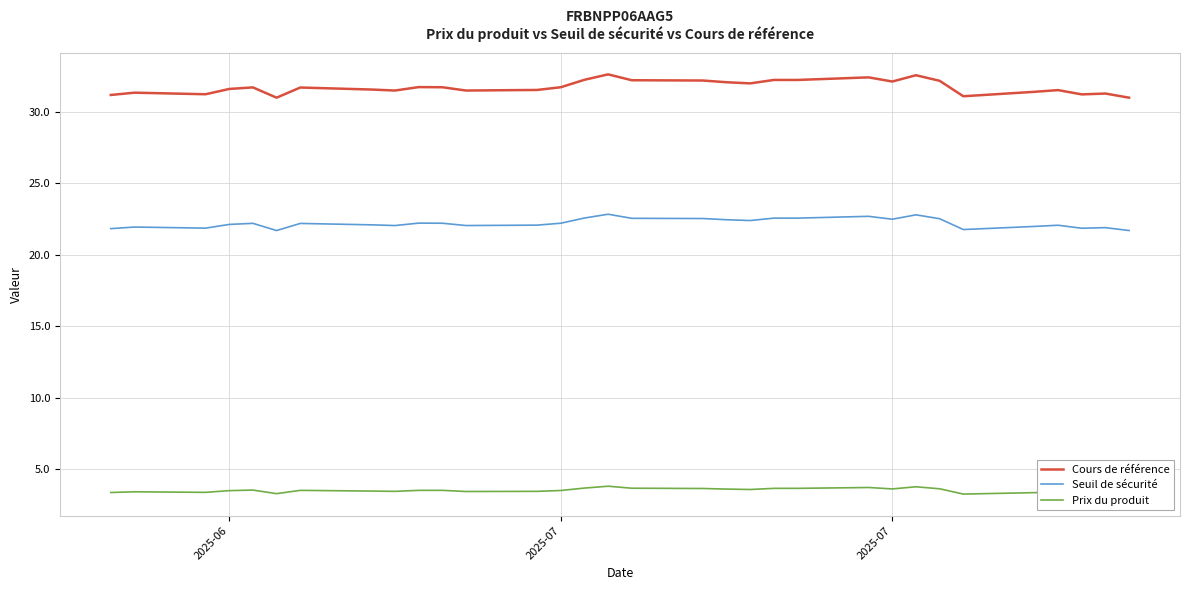

Rank the series by their average value, from highest to lowest.

Cours de référence, Seuil de sécurité, Prix du produit